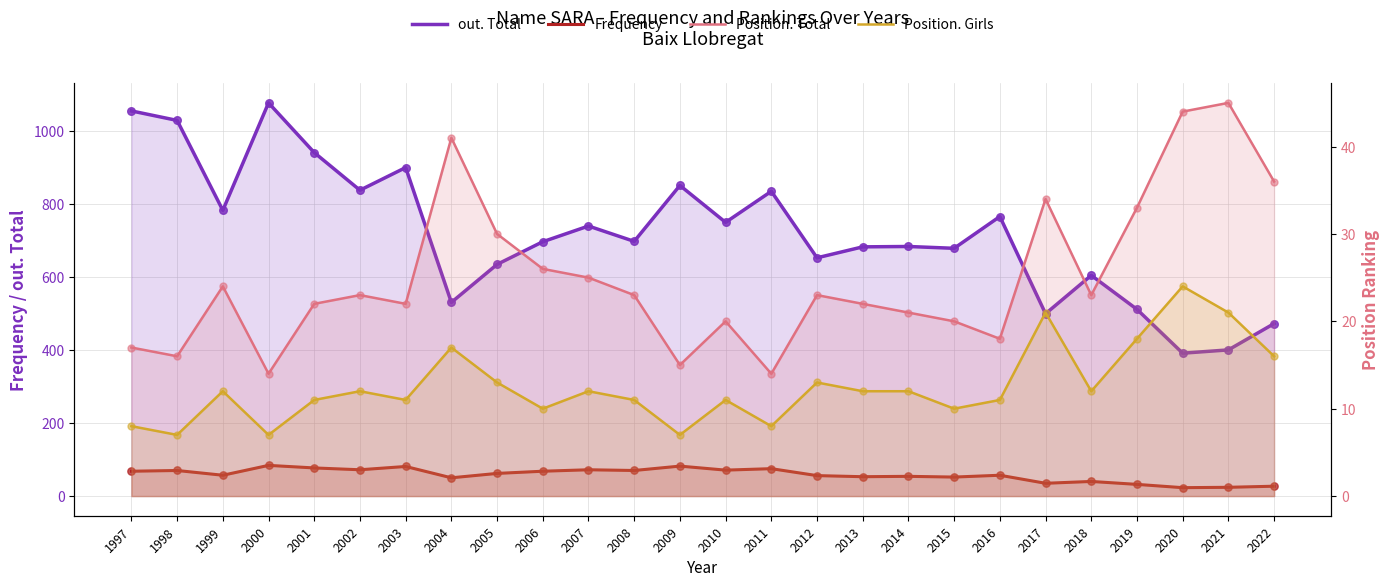

Which series has the widest spread of Y values?

out. Total